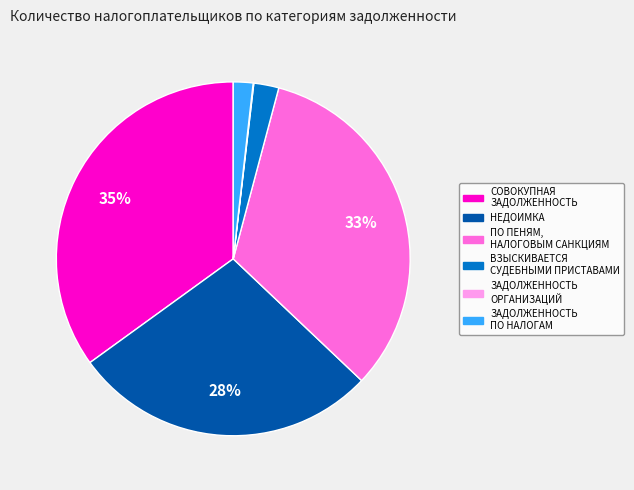

What percentage is the ПО ПЕНЯМ, НАЛОГОВЫМ САНКЦИЯМ slice, to the nearest percent?

33%